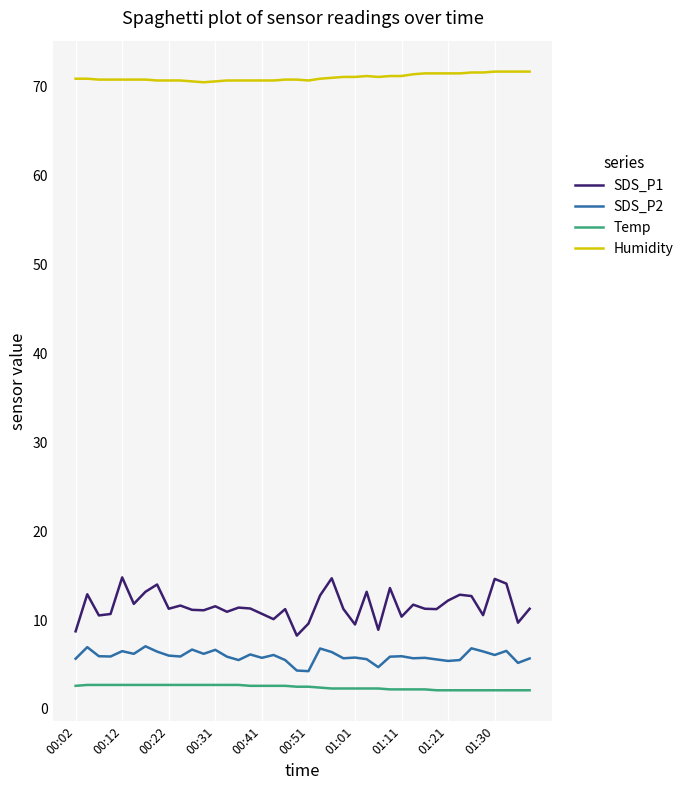

Which series has the largest total across all categories?

Humidity